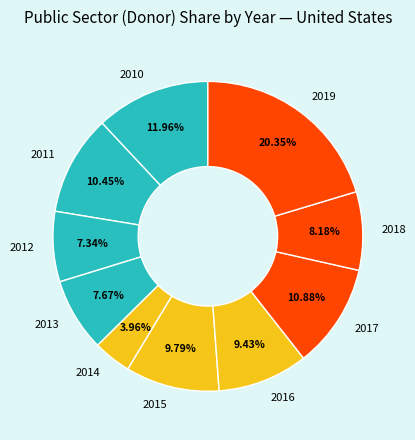

Is it true that 2018 is 8% of the pie?

True